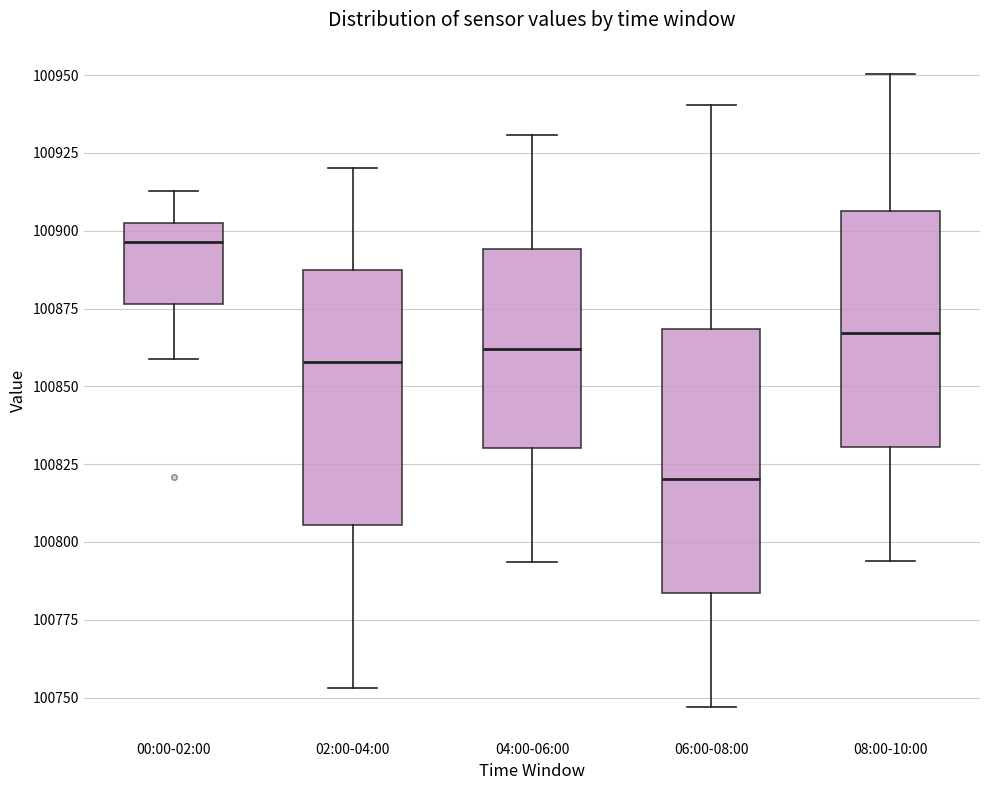

Where is the upper edge of the box for 08:00-10:00 on the y-axis? The values are not printed on the chart, so give them approximately, as read against the axis.

100905